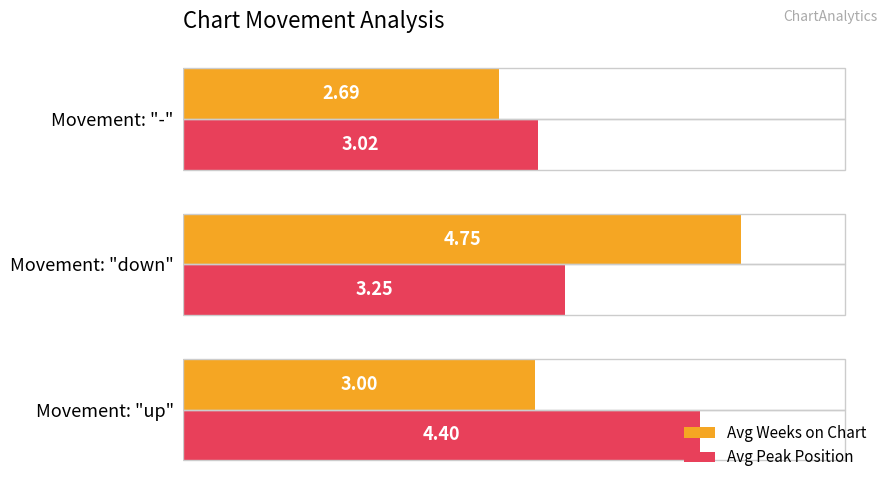

What is the difference between the maximum and minimum values in the Avg Weeks on Chart series?

2.1